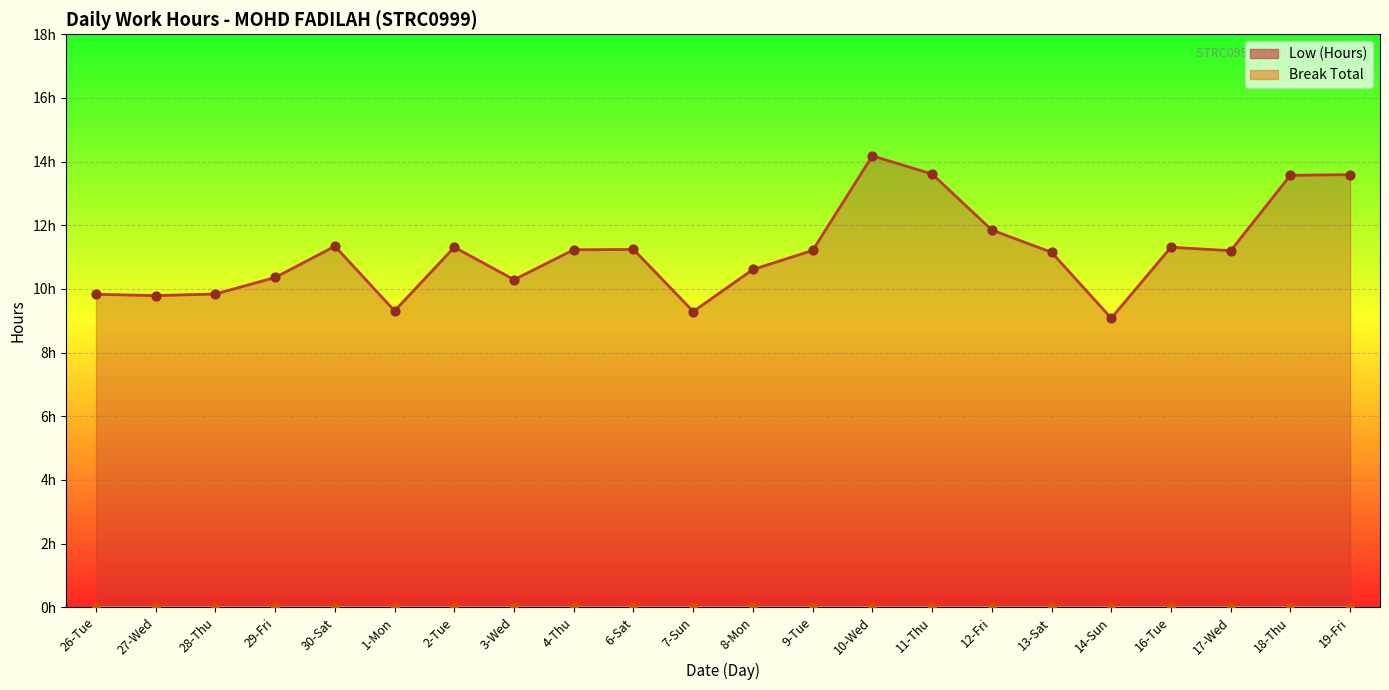

Approximately how many times larger is the value at 11-Thu compared to 19-Fri?

1.0